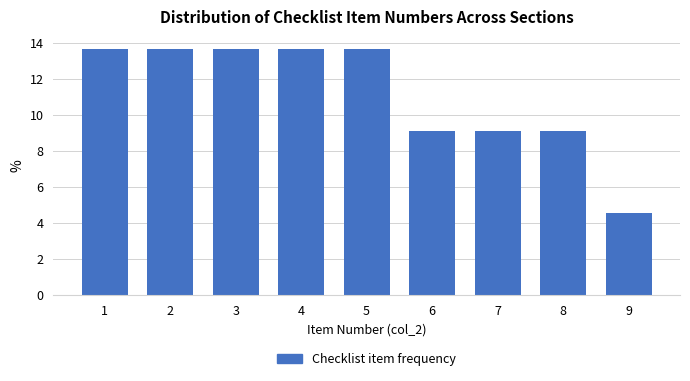

Reading left to right, list all the values displayed in this chart.

1=13.6	2=13.6	3=13.6	4=13.6	5=13.6	6=9.1	7=9.1	8=9.1	9=4.5